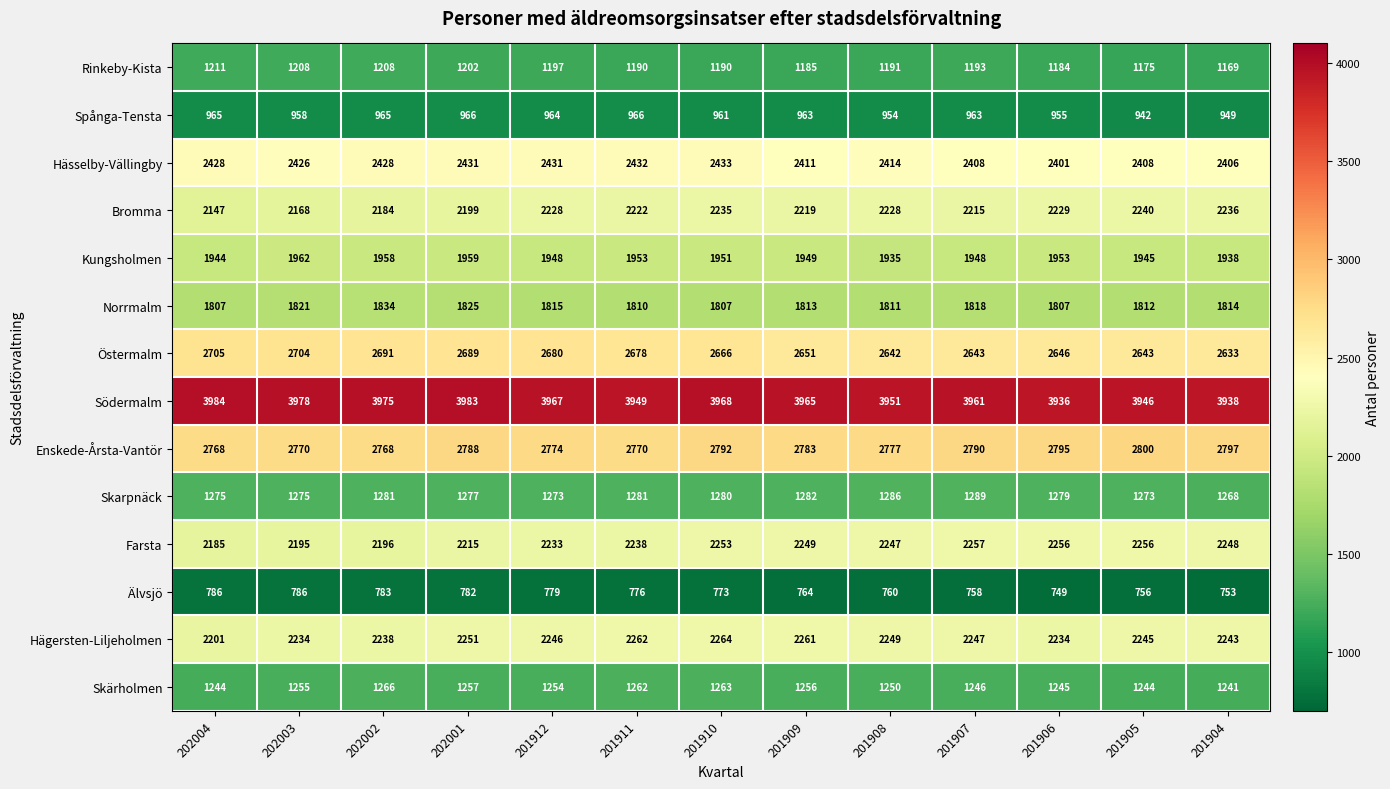

What is the average value of the Älvsjö series?

770